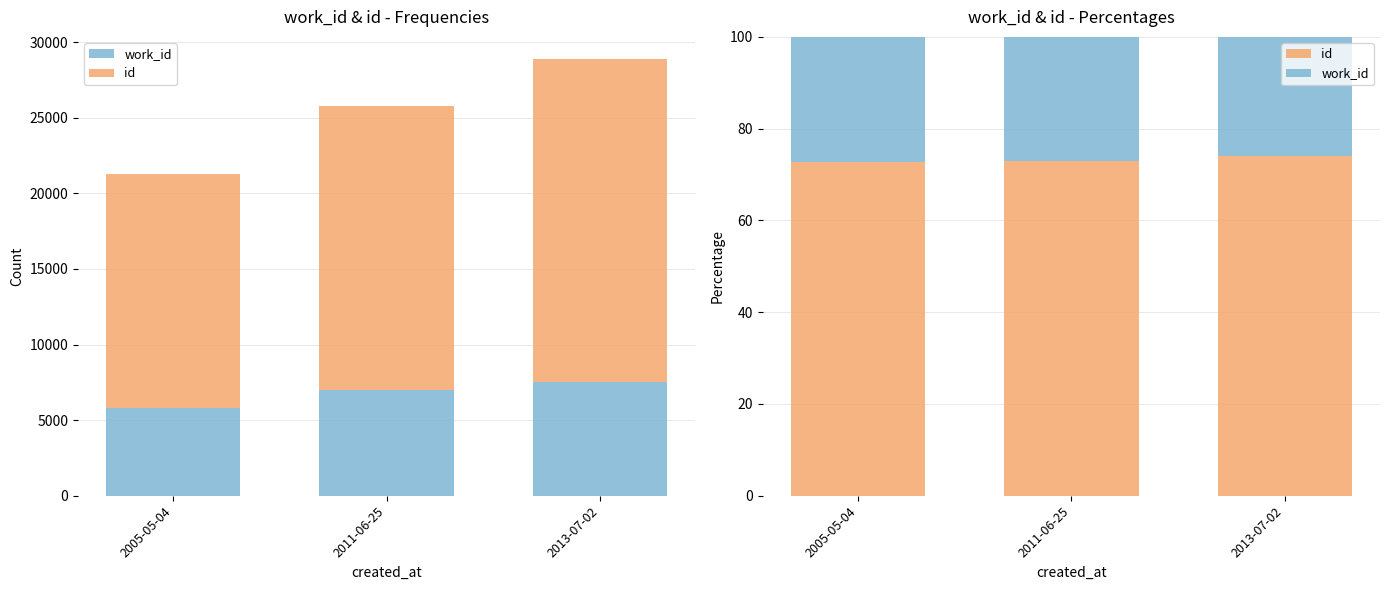

What is the spread (max minus min) of values at 2005-05-04?

45.4